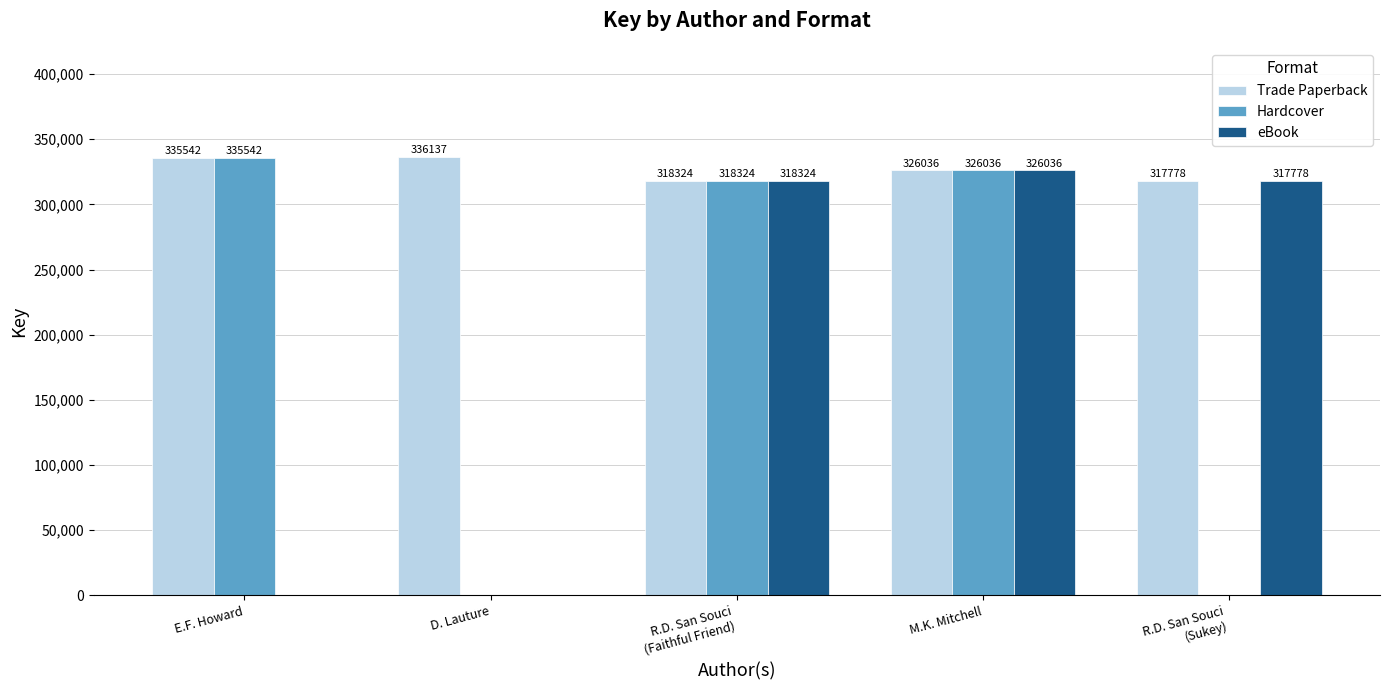

Is it true that Hardcover equals 462973 at M.K. Mitchell?

False